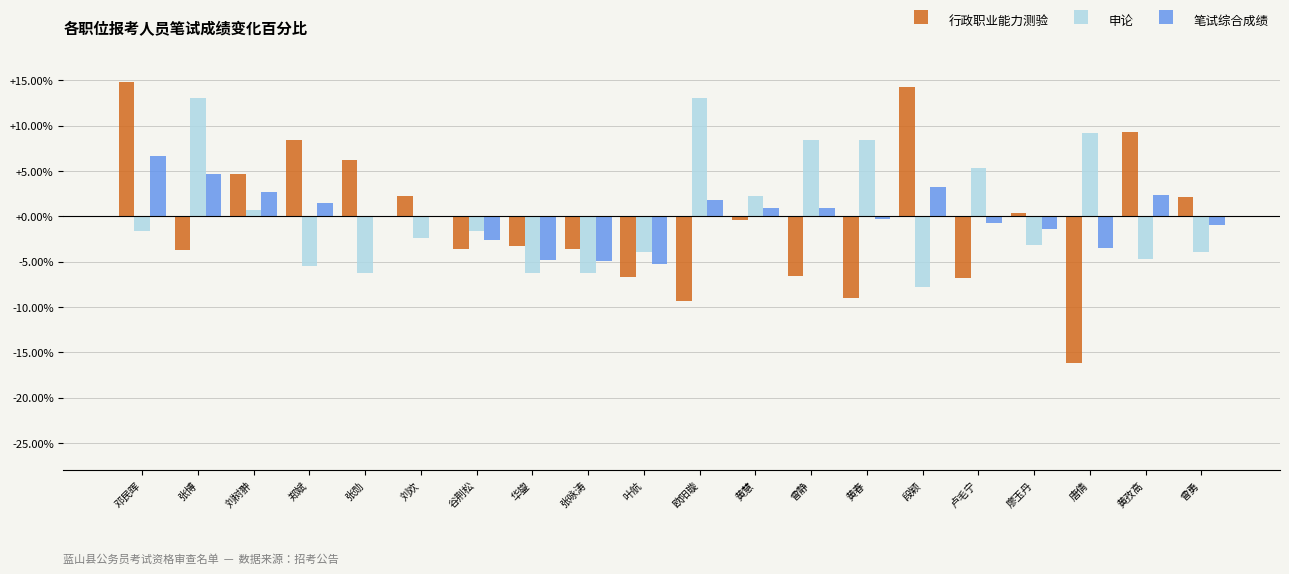

Is it true that 笔试综合成绩 equals -0.0 at 张勋?

True